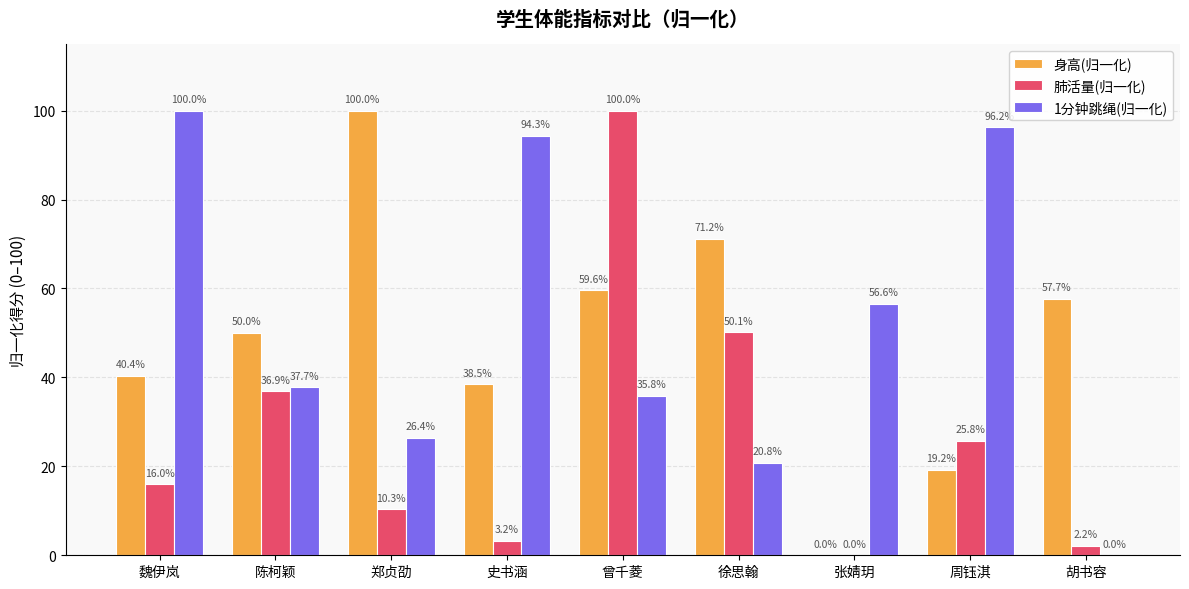

Between 陈柯颖 and 郑贞劭, which series saw the biggest shift?

身高(归一化)